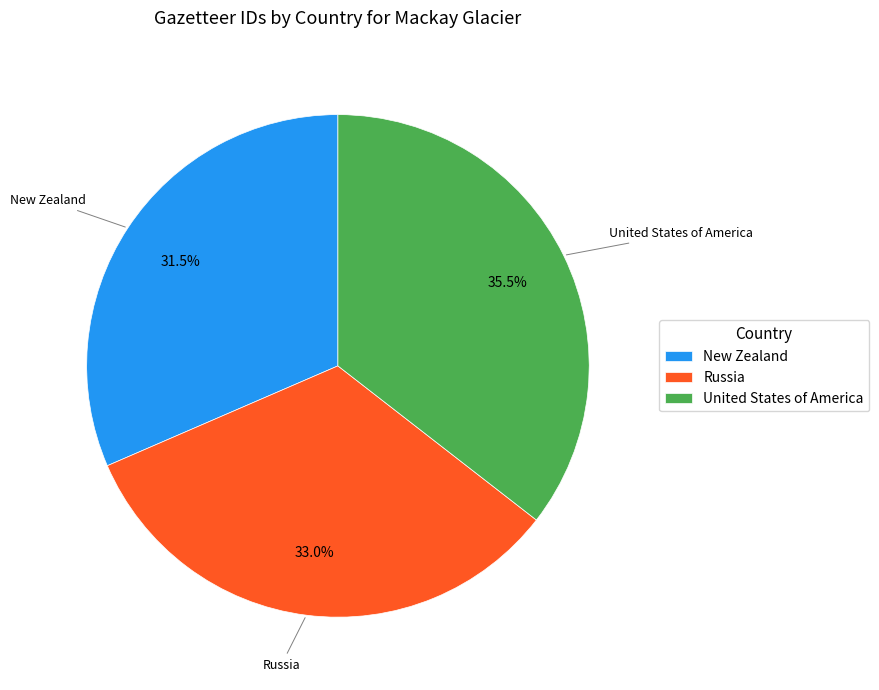

Which slice is the largest?

United States of America